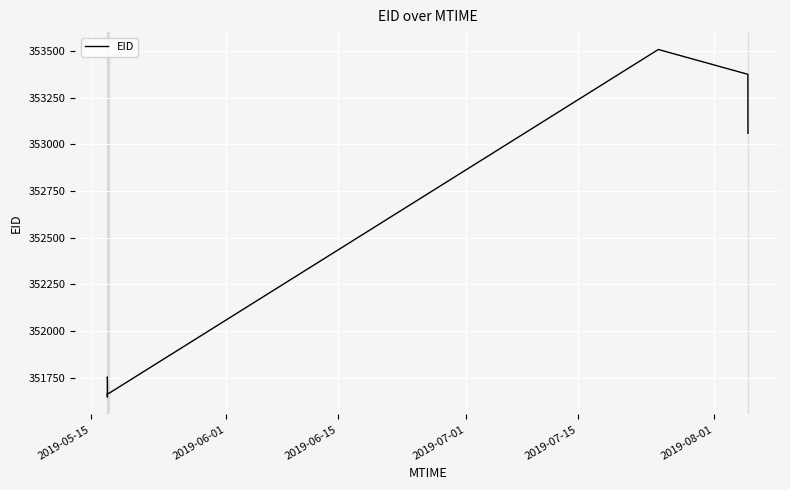

What is the minimum value shown in the chart?

351645